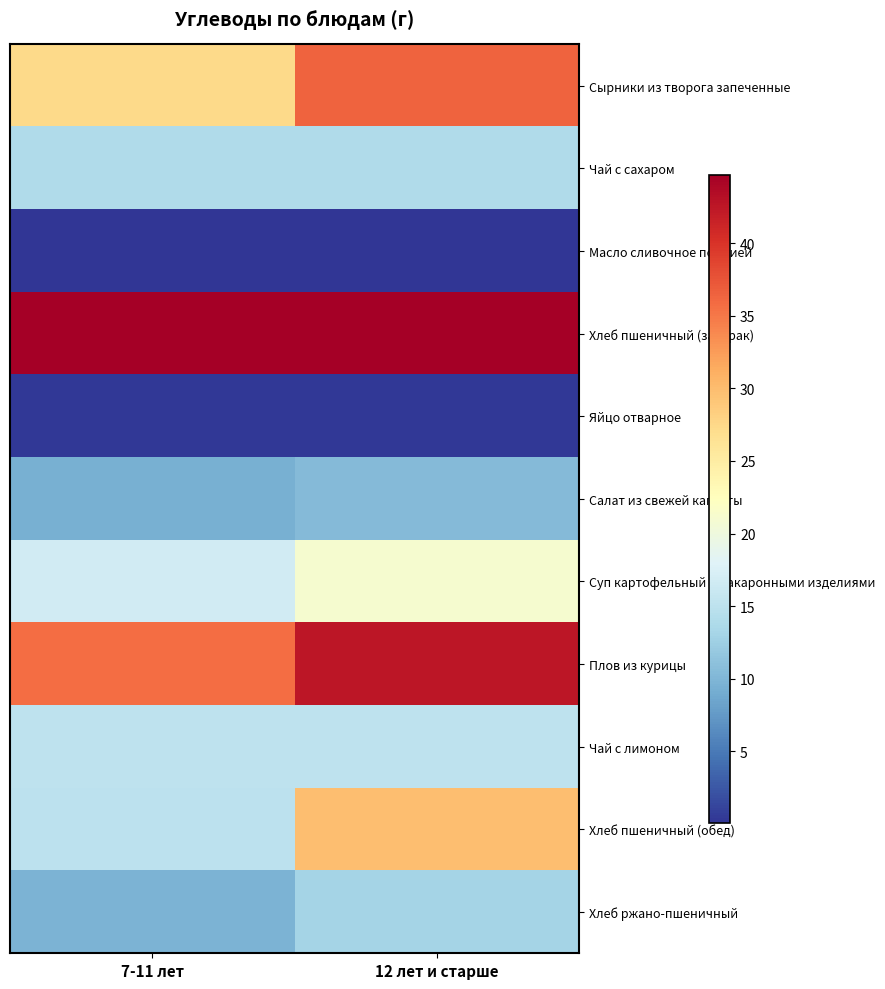

Rank the series by their maximum value, from lowest to highest.

Масло сливочное порцией, Яйцо отварное, Салат из свежей капусты, Хлеб ржано-пшеничный, Чай с сахаром, Чай с лимоном, Суп картофельный с макаронными изделиями, Хлеб пшеничный (обед), Сырники из творога запеченные, Плов из курицы, Хлеб пшеничный (завтрак)